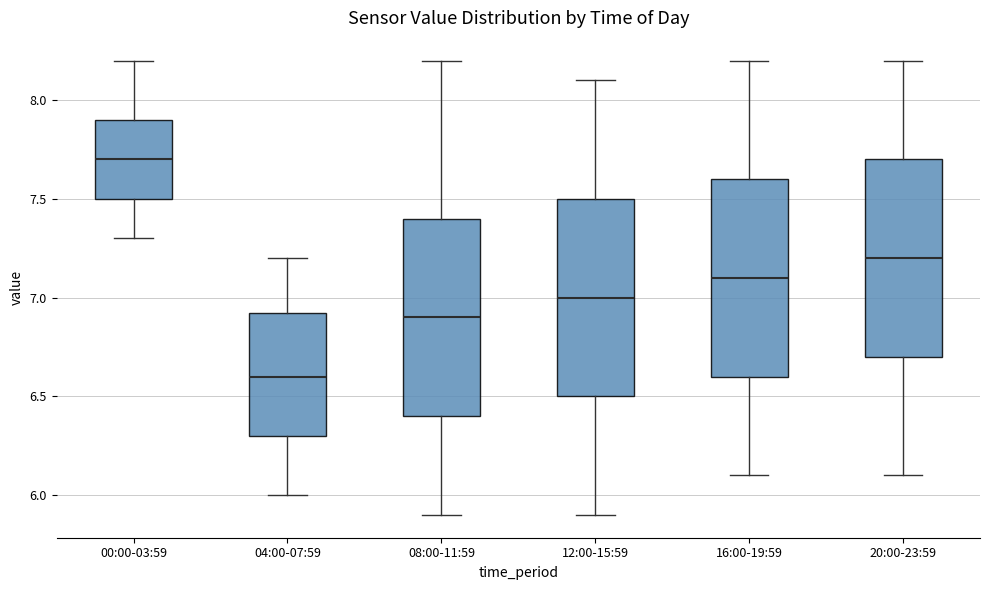

Reading left to right, read every box against the y-axis: the position of its median line, the range the box covers, and the ends of its whiskers. The values are not printed on the chart, so give them approximately, as read against the axis.

00:00-03:59: median 7.70, box 7.50 to 7.90, whiskers 7.30 to 8.20
04:00-07:59: median 6.60, box 6.30 to 6.95, whiskers 6.00 to 7.20
08:00-11:59: median 6.90, box 6.40 to 7.40, whiskers 5.90 to 8.20
12:00-15:59: median 7.00, box 6.50 to 7.50, whiskers 5.90 to 8.10
16:00-19:59: median 7.10, box 6.60 to 7.60, whiskers 6.10 to 8.20
20:00-23:59: median 7.20, box 6.70 to 7.70, whiskers 6.10 to 8.20